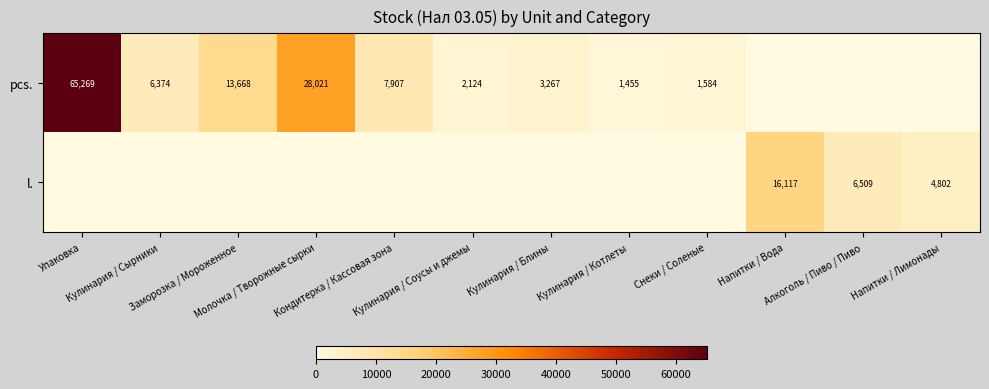

Read the pcs. value at Упаковка.

65269.0